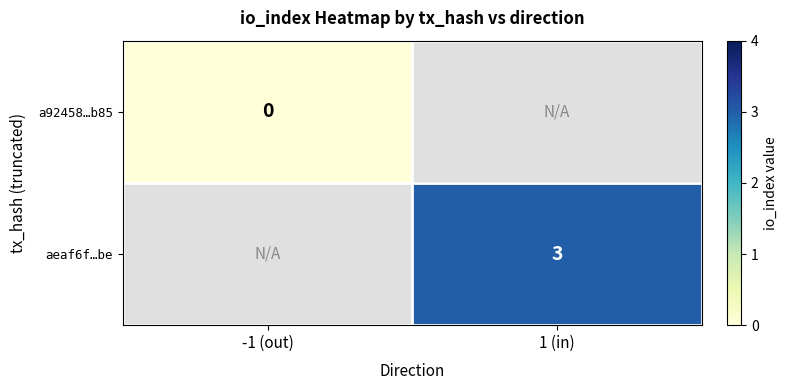

At how many categories does at least one series exceed 2?

1